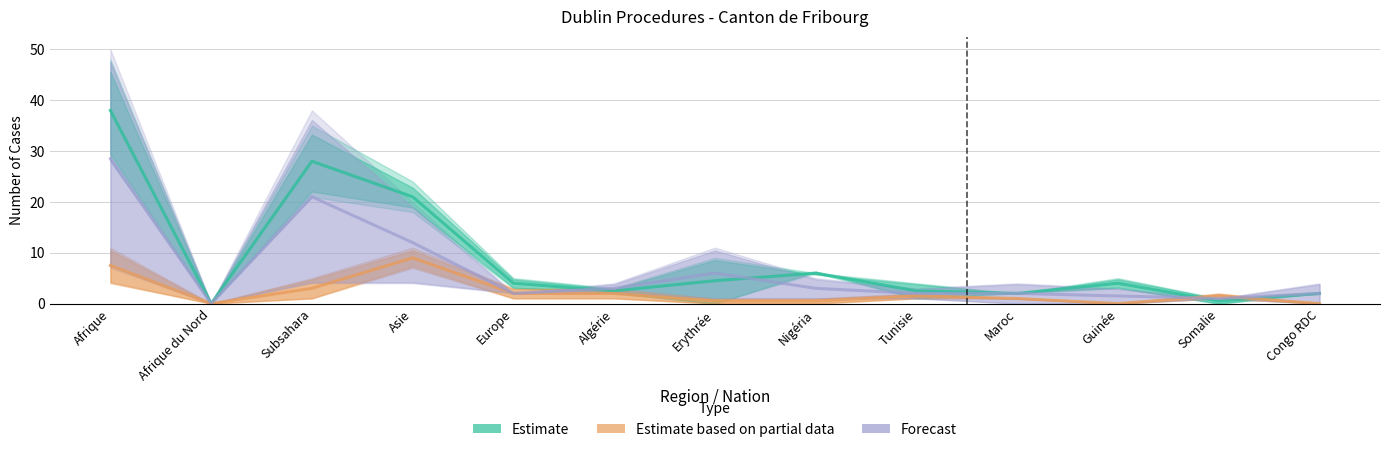

In Procédures Out, how many points are lower than both neighbors (excluding endpoints)?

3